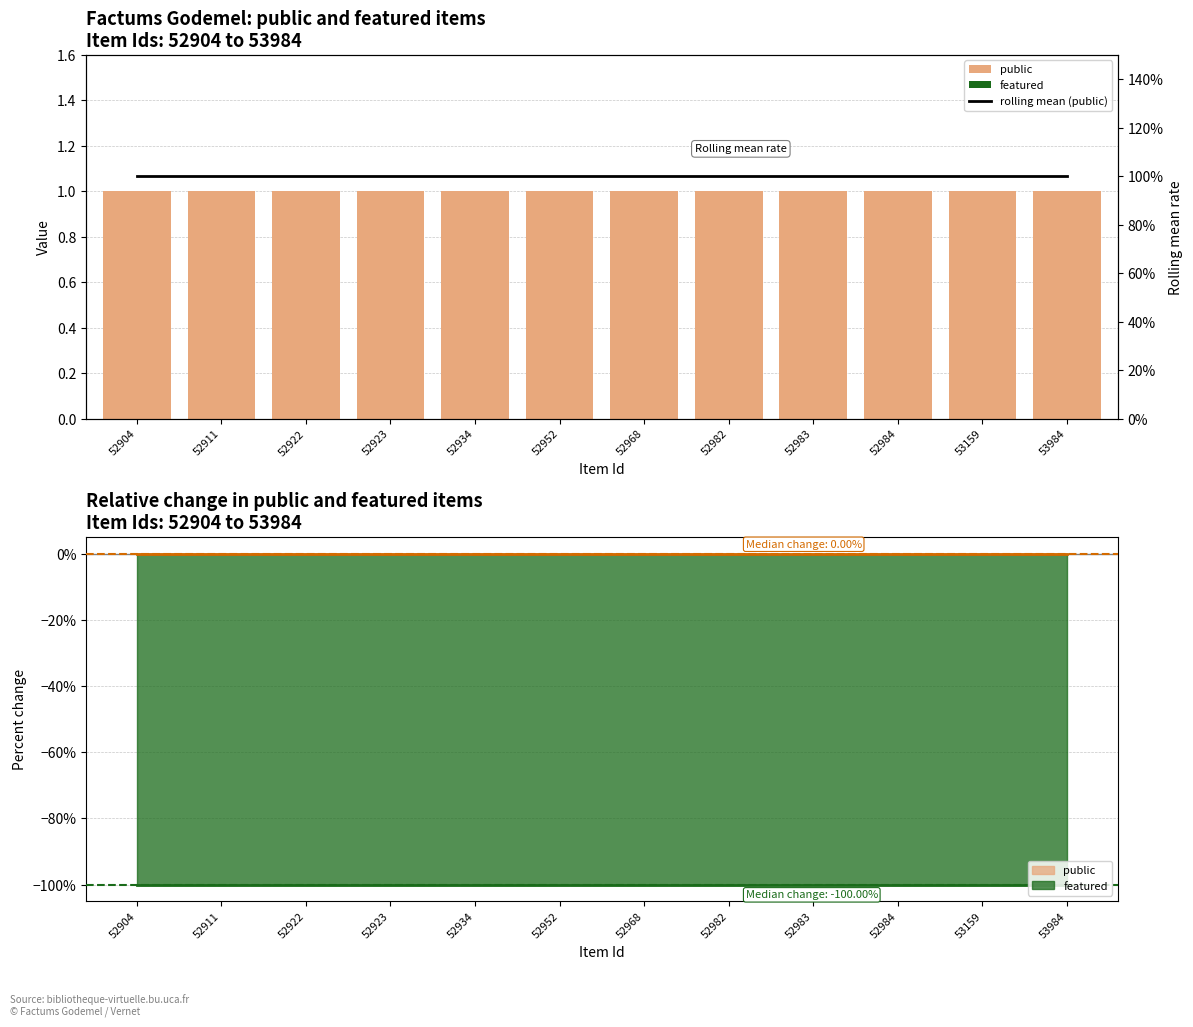

Which series has the largest range (max minus min)?

public